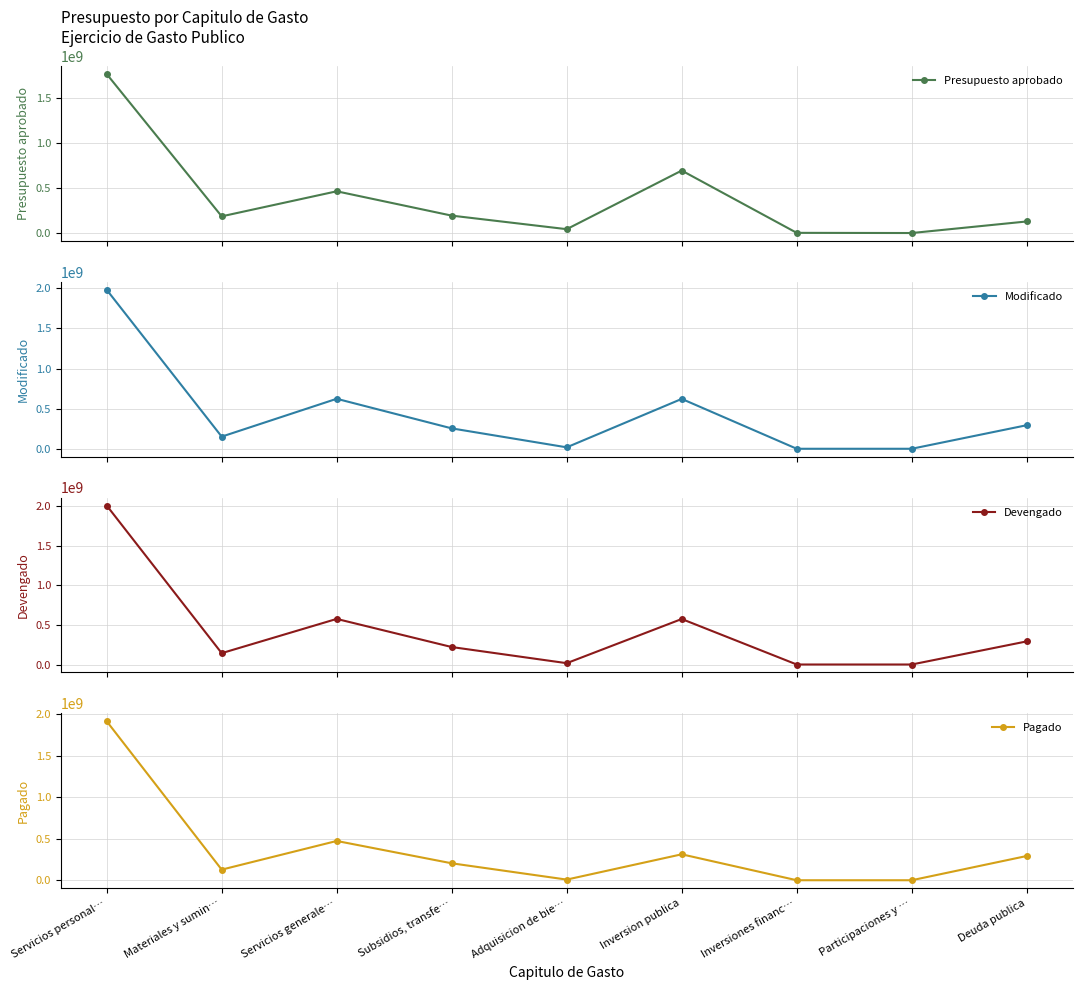

At how many categories does at least one series exceed 441075039?

3